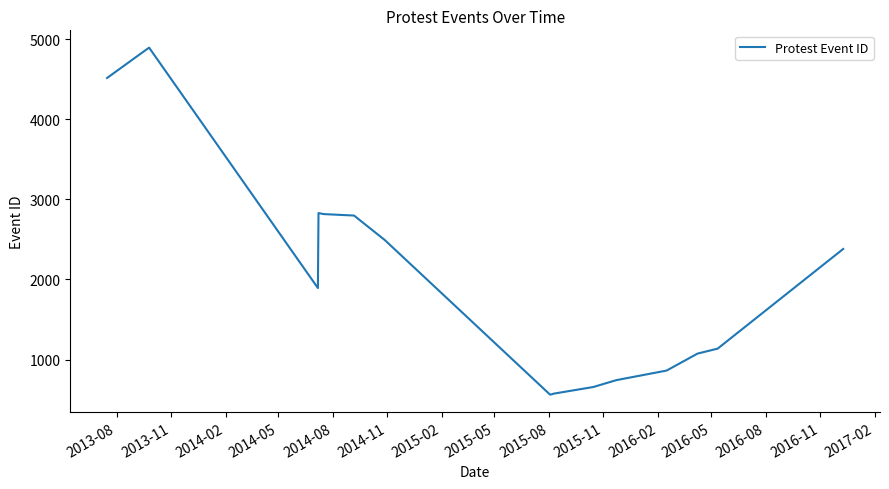

What is the greatest value displayed?

4893